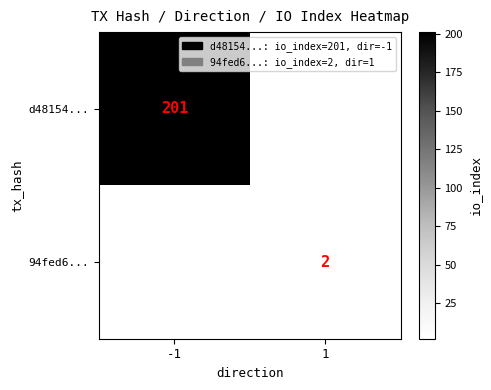

The value of 94fed6... at 1 is 1. True or false?

False